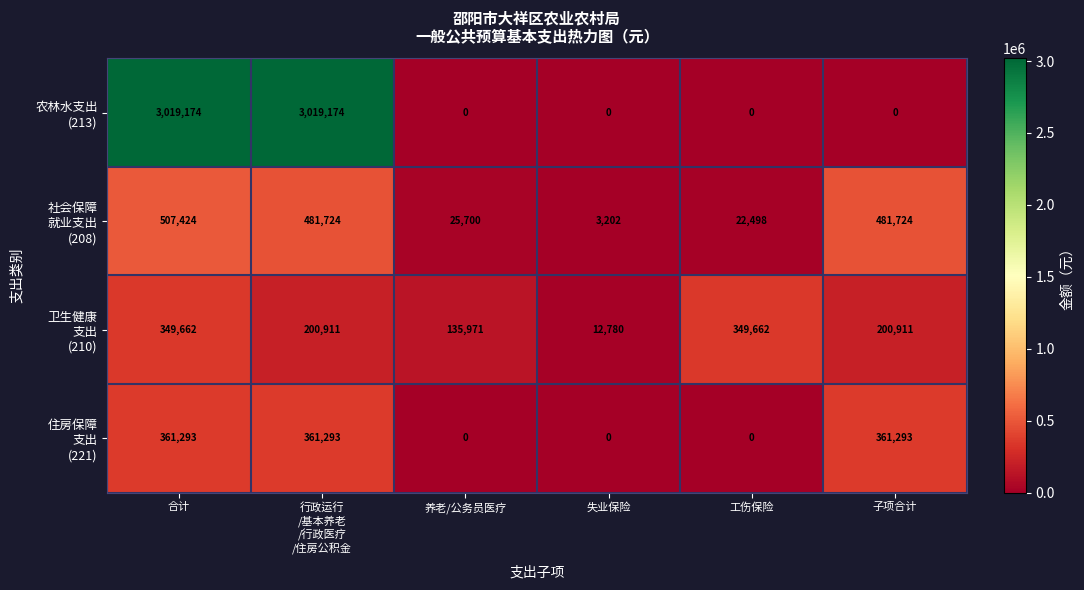

What is the maximum value shown in the chart?

3019174